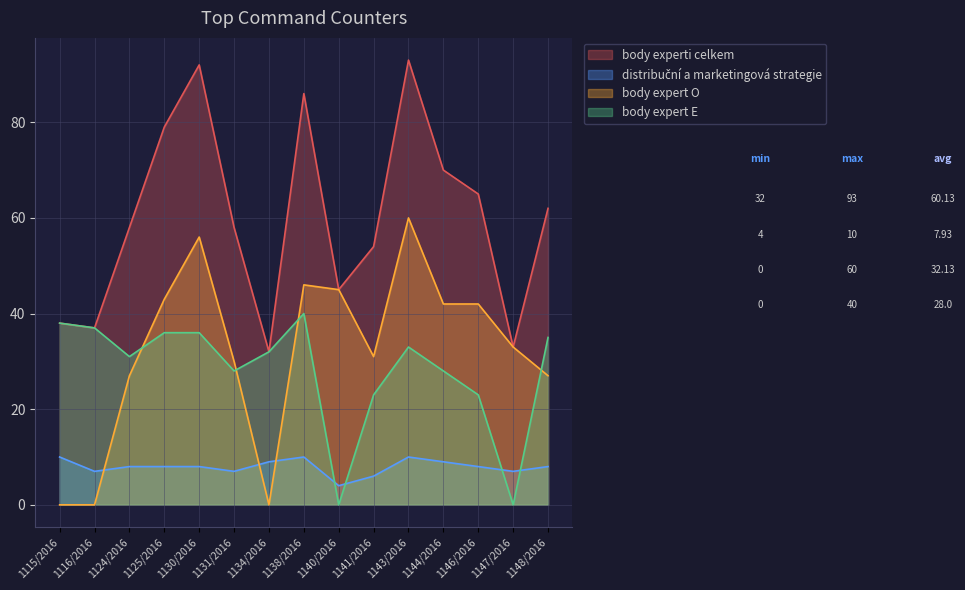

What is the sum of the body expert E values at 1131/2016 and 1125/2016?

64